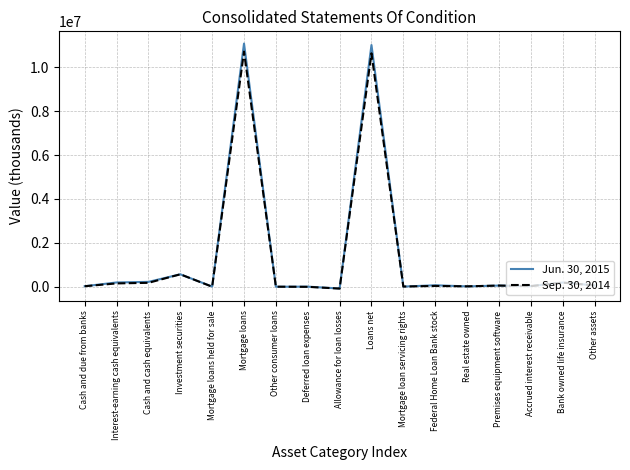

True or false: Sep. 30, 2014 has a value of 3765702 at Mortgage loans.

False